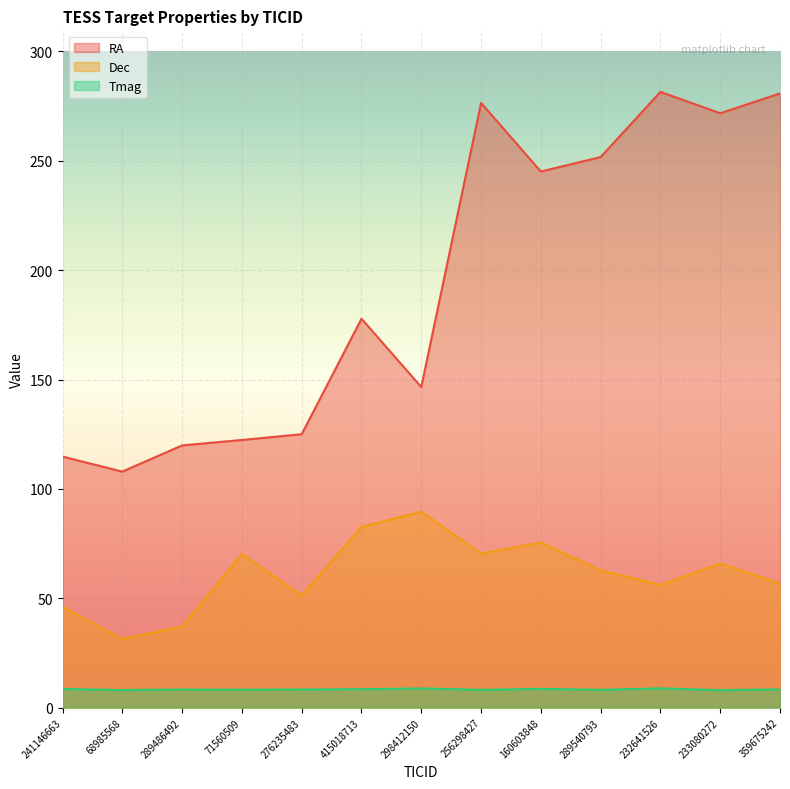

How many data points does each series have?

13